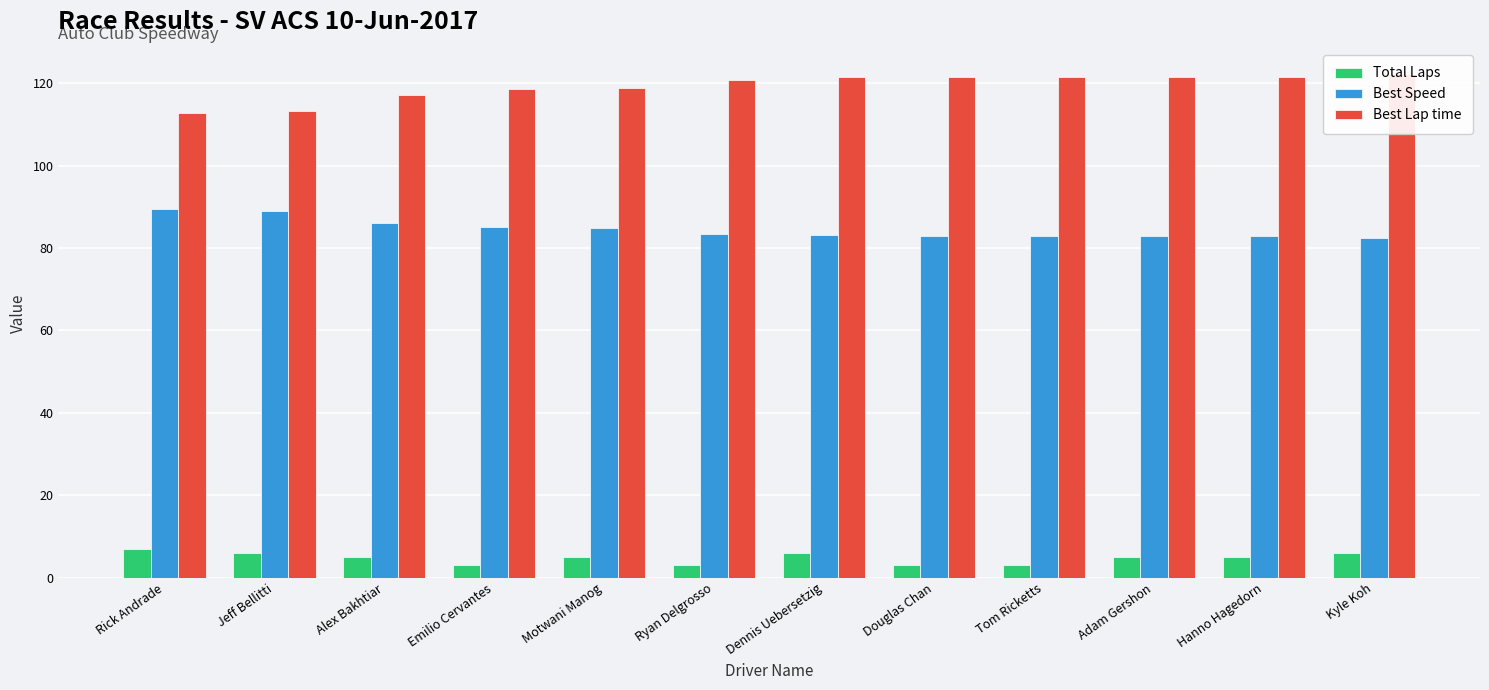

How many groups of bars are there?

12